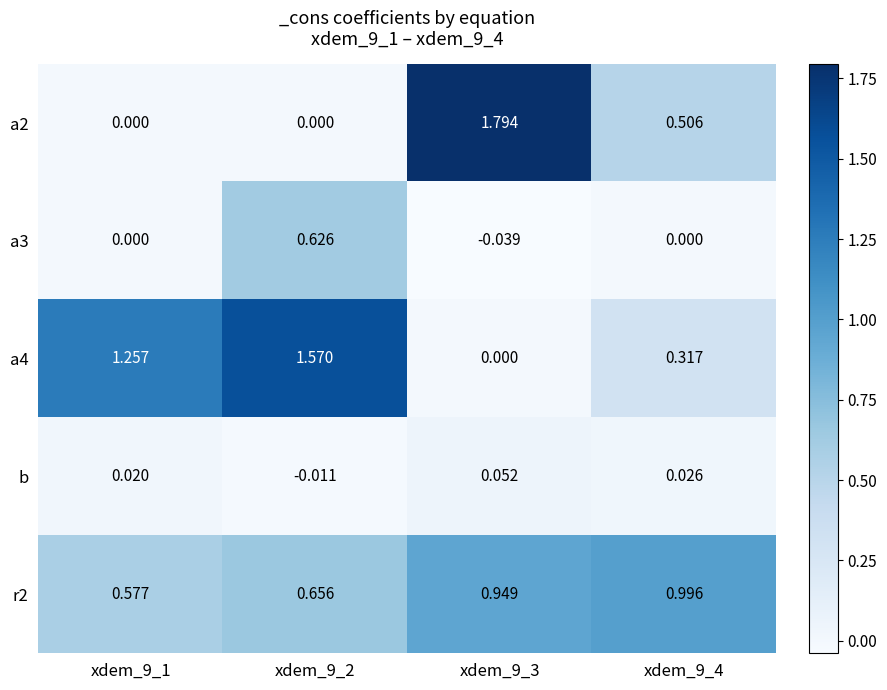

How many data points in a3 are less than 0?

1